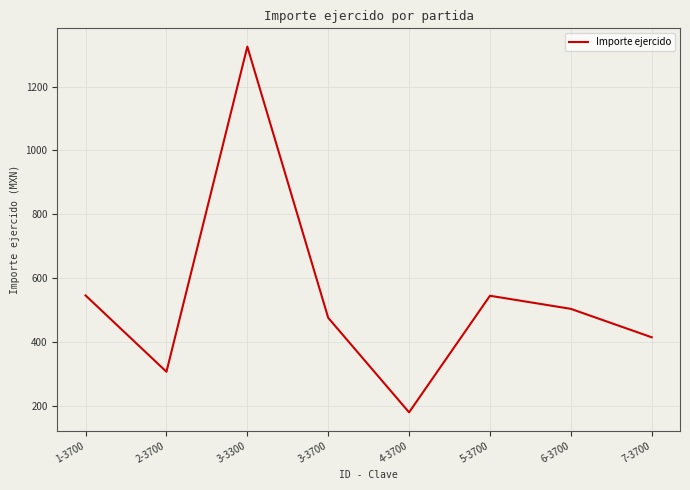

What is the average value?

537